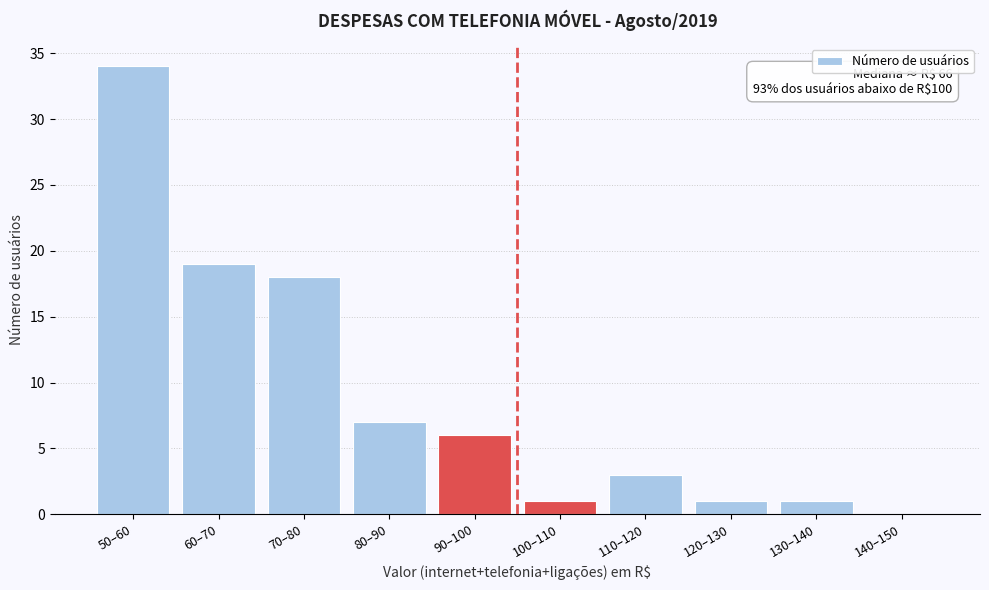

The value at 130–140 is 1. True or false?

True